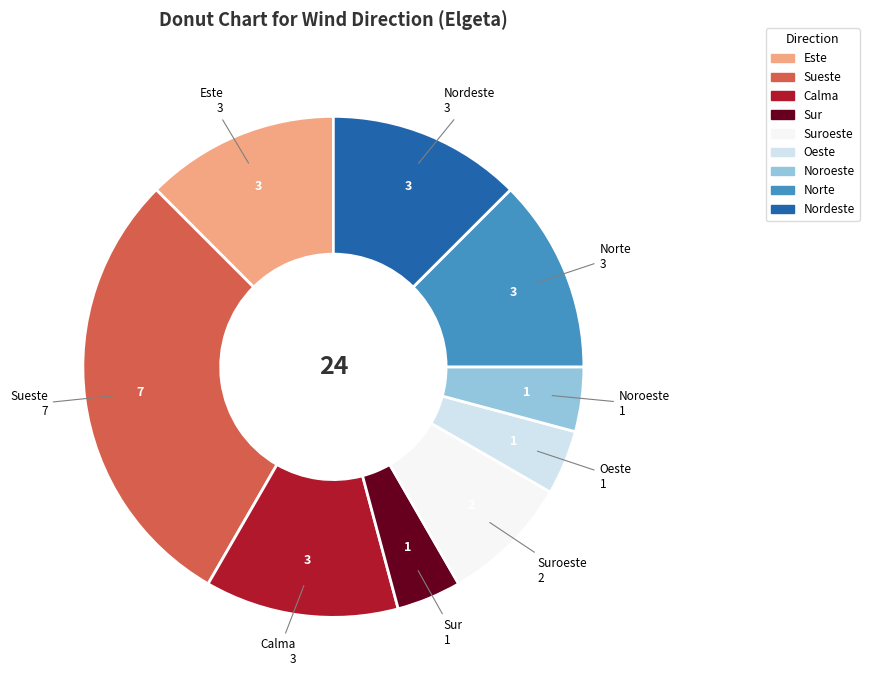

Does any single category account for the majority?

No